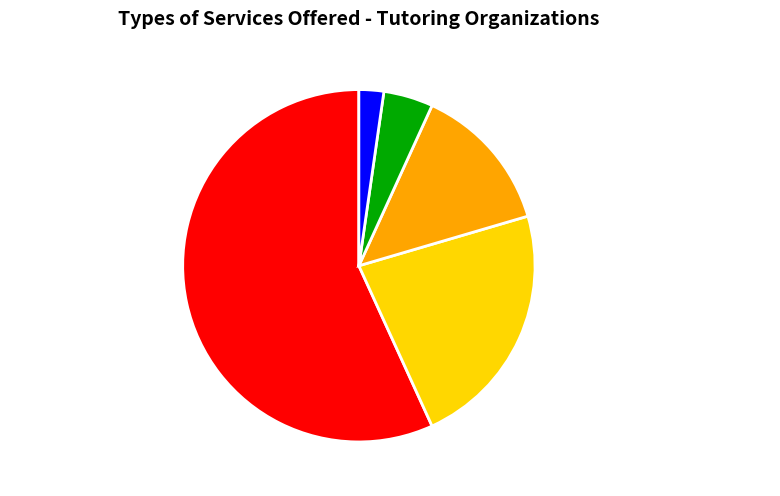

Does Technology Platform represent more than half of the total?

No